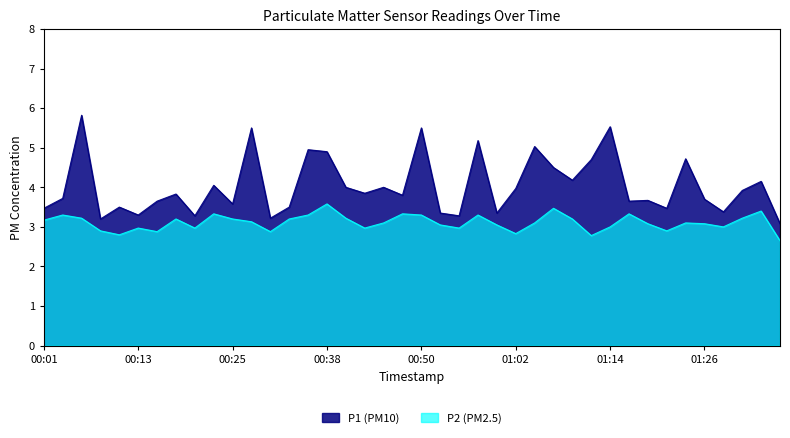

In P1, how many points are lower than both neighbors (excluding endpoints)?

13